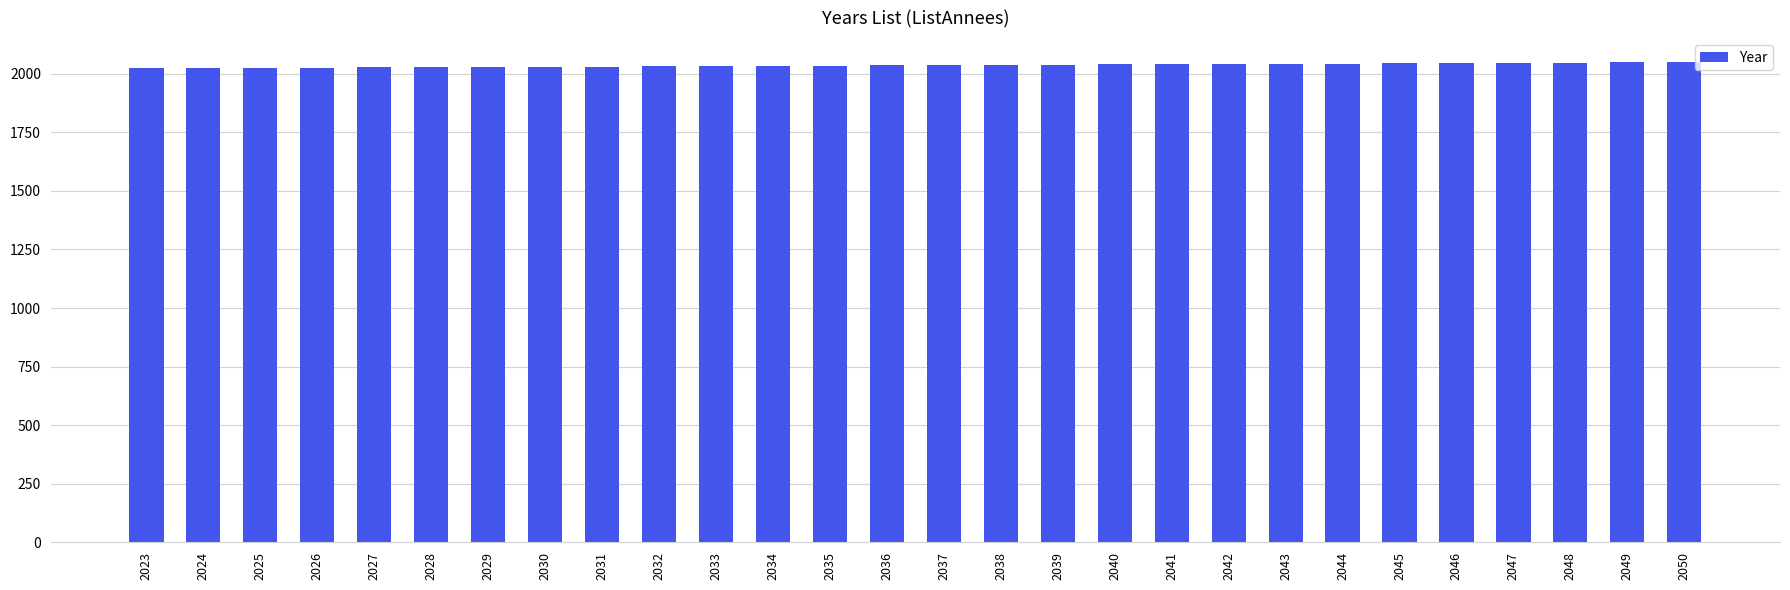

Is it true that the value at 2032 is 2032?

True